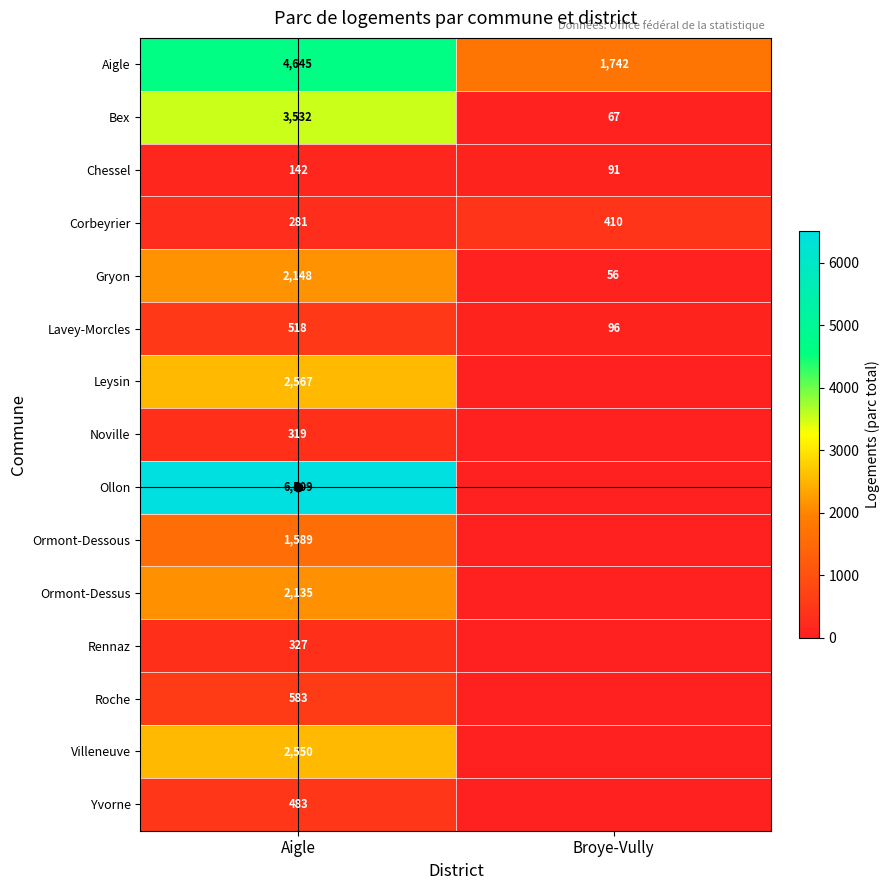

What is the maximum value for Bex?

3532